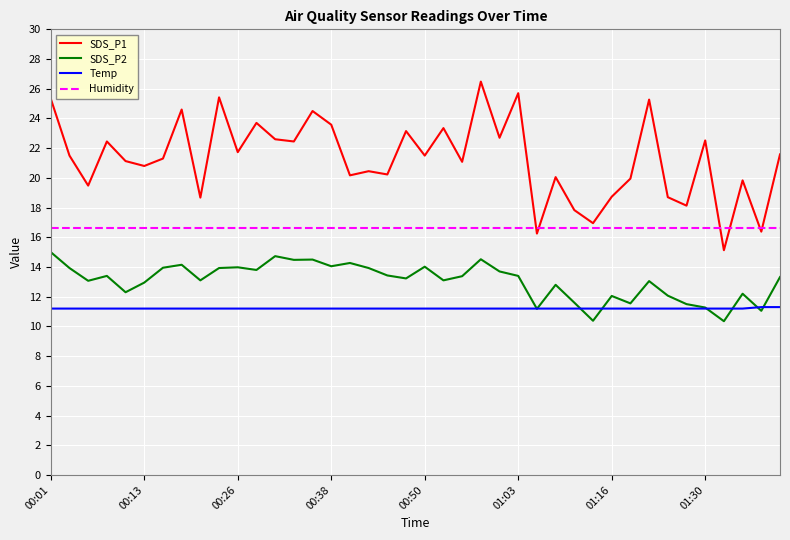

What is the difference between the maximum and minimum values in the Temp series?

0.1